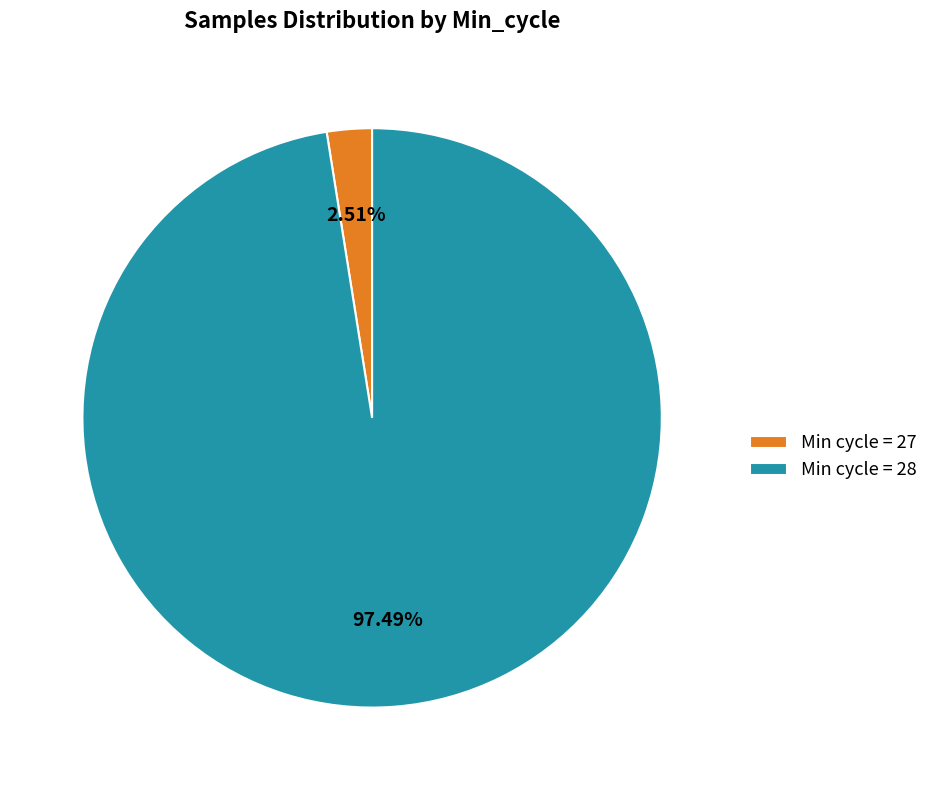

Which category accounts for the majority?

Min cycle = 28